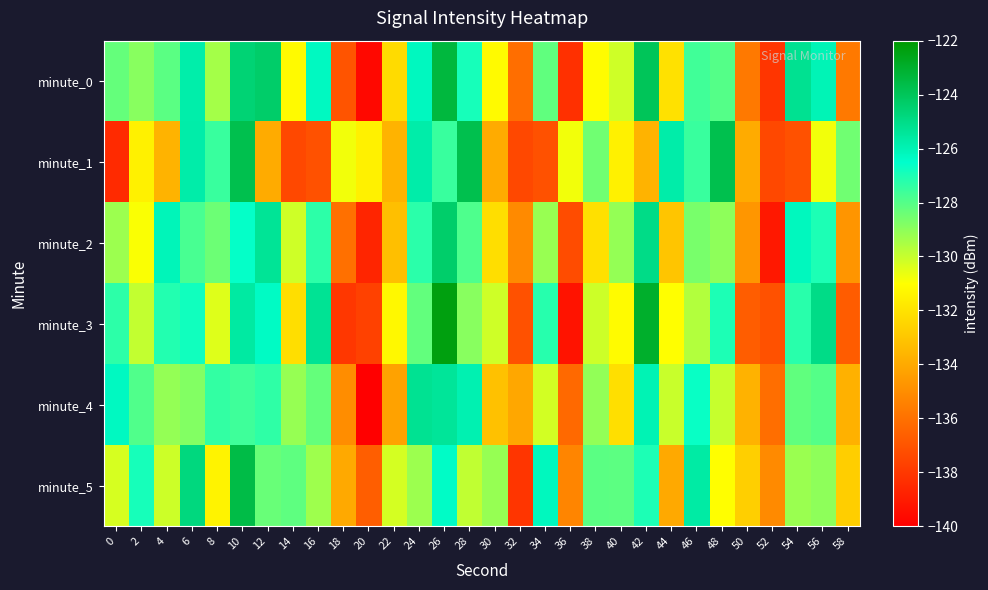

Rank the series by their maximum value, from lowest to highest.

minute_4, minute_2, minute_1, minute_5, minute_0, minute_3